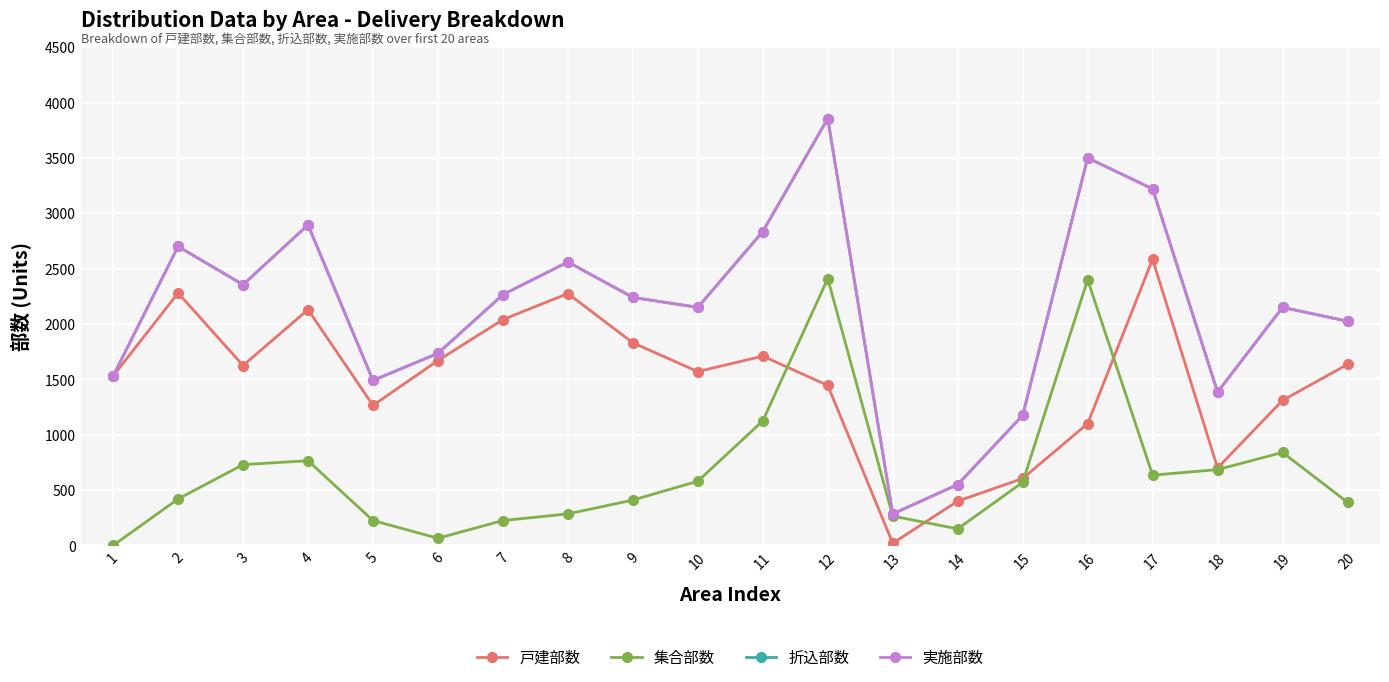

Which has a higher value, 18 or 5?

5